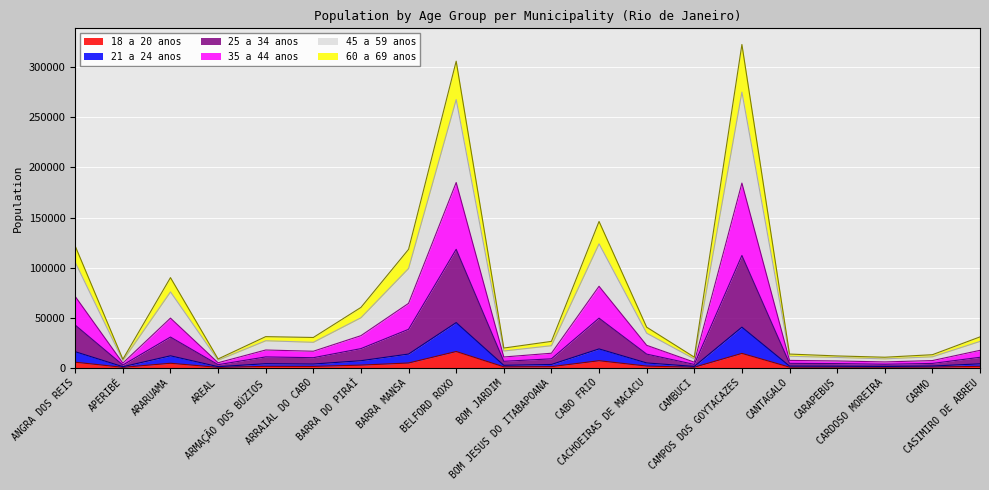

True or false: 35 a 44 anos and 21 a 24 anos cross at least once.

False